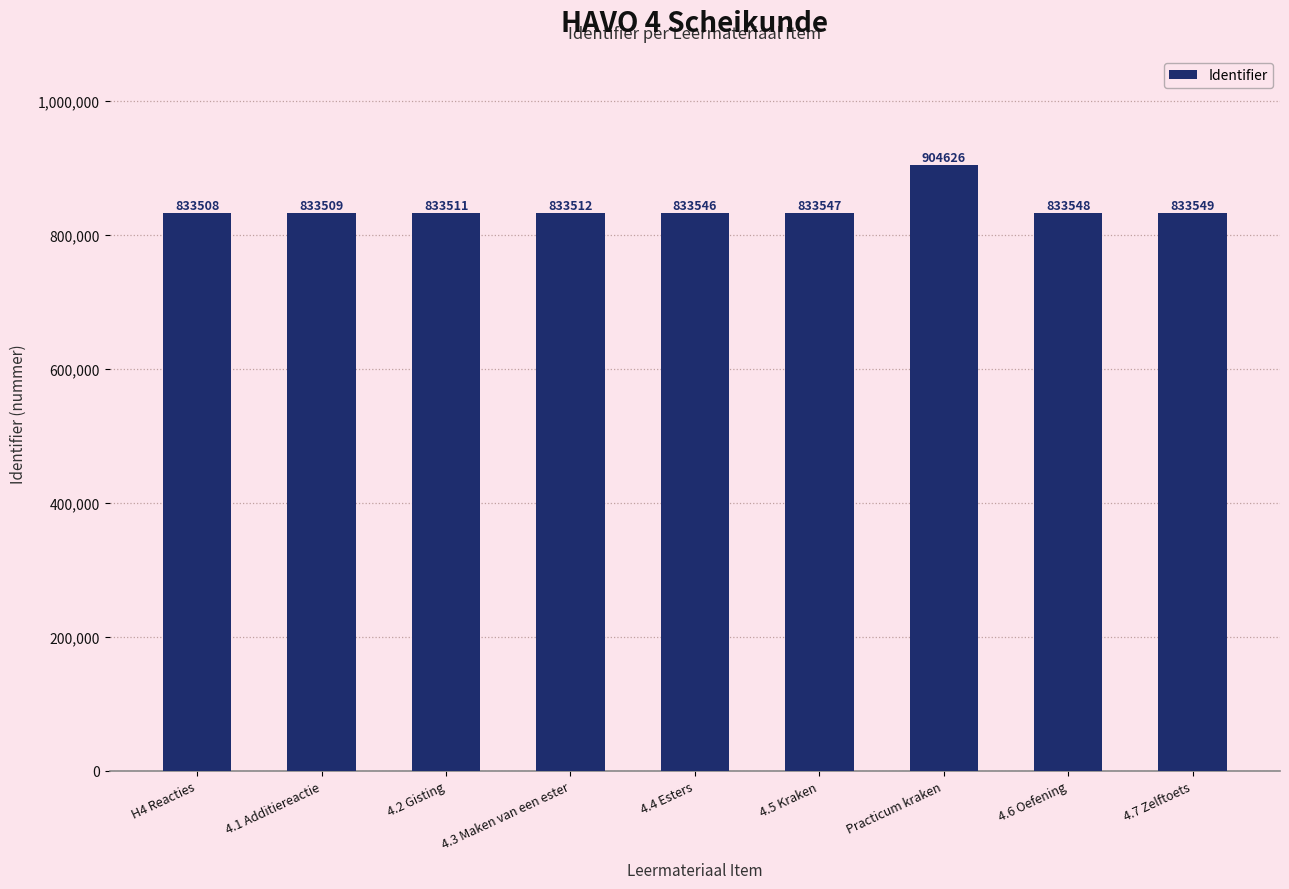

Which has a higher value, 4.5 Kraken or H4 Reacties?

4.5 Kraken